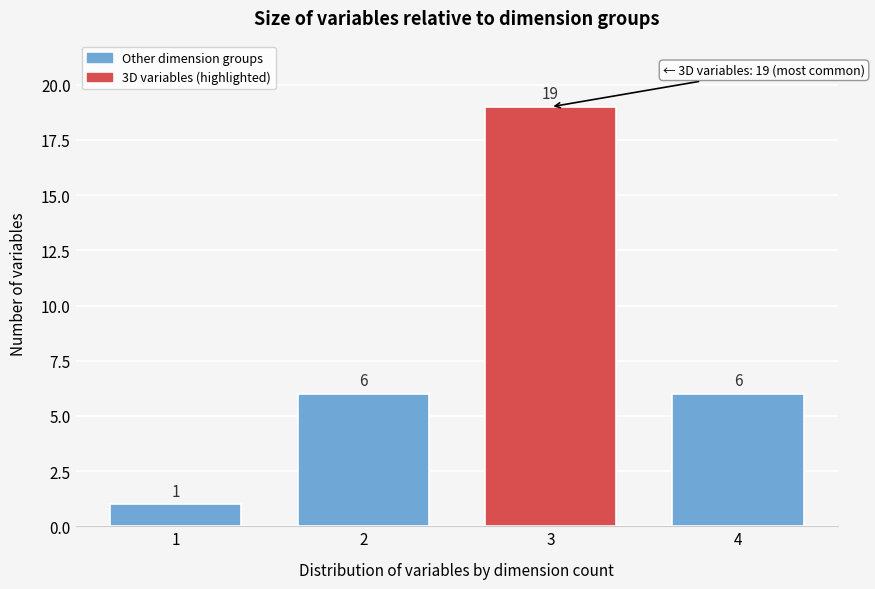

Reading left to right, extract all data points from this chart.

1	6	19	6